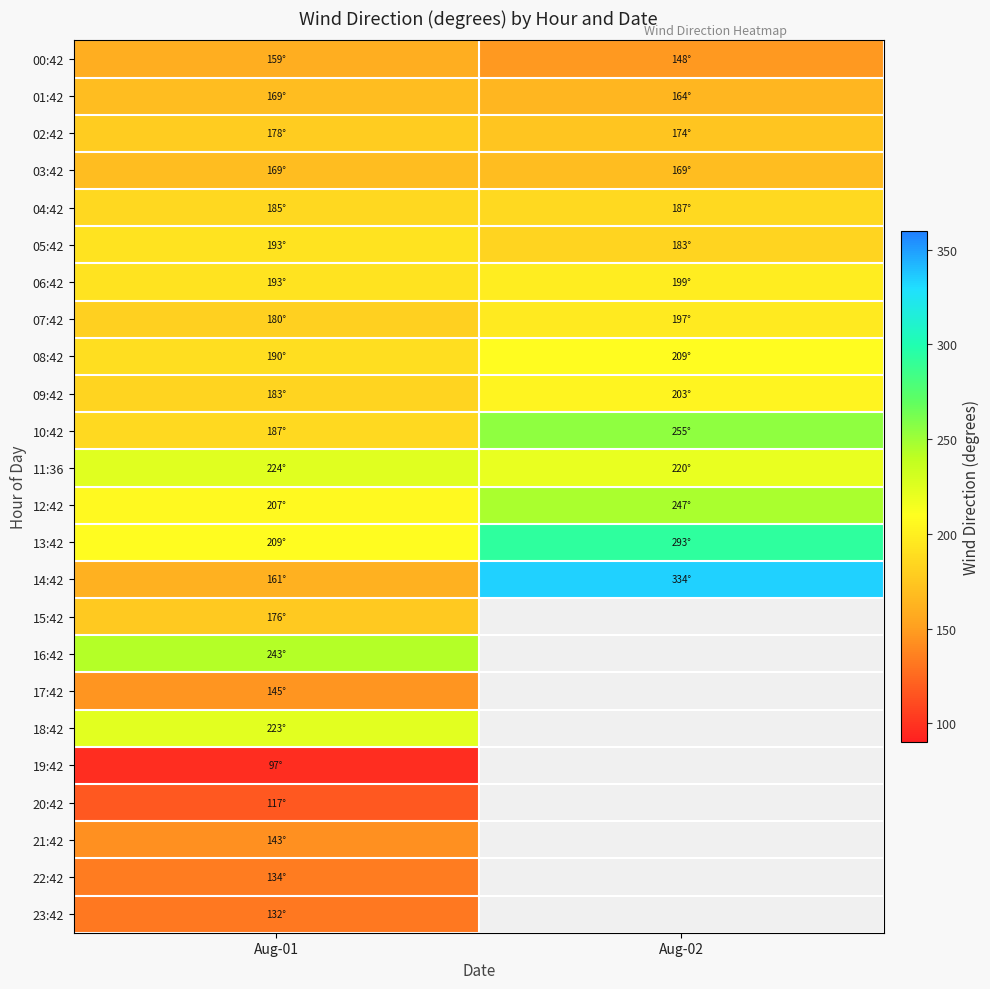

At which category does the chart reach its peak across all series?

Aug-02